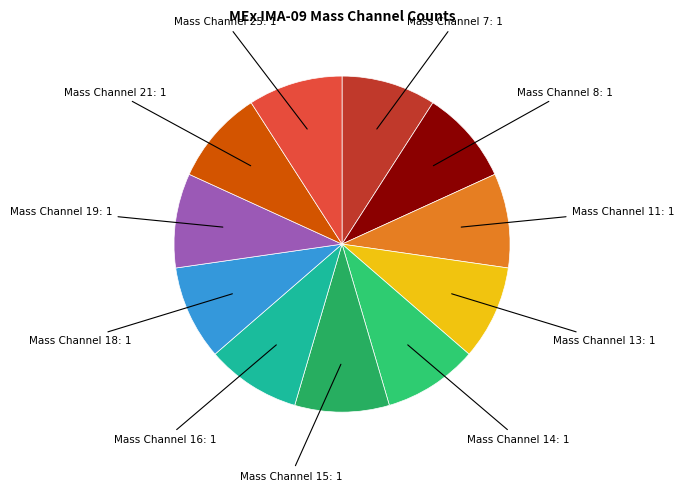

Count the number of slices in the pie.

11